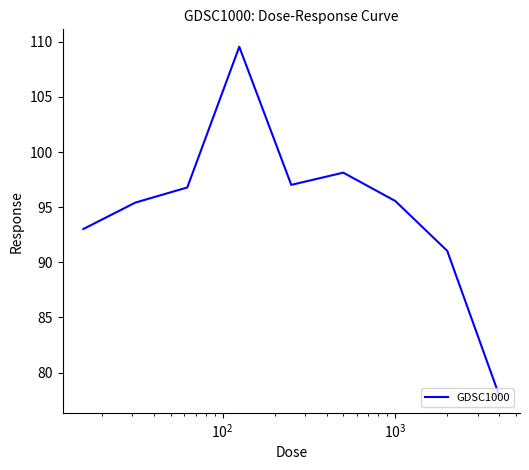

What is the average value?

94.9